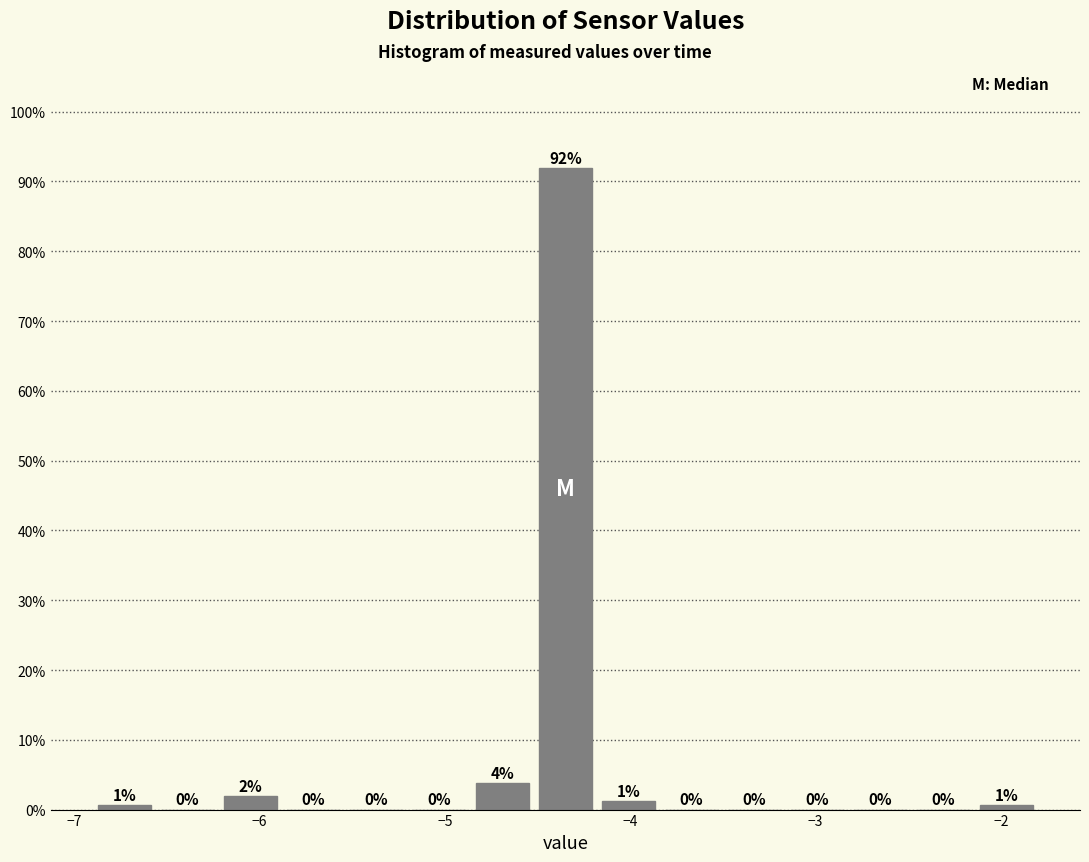

Around what value on the x-axis is the tallest bar? Give the approximate position of its centre, as read against the axis.

-4.3